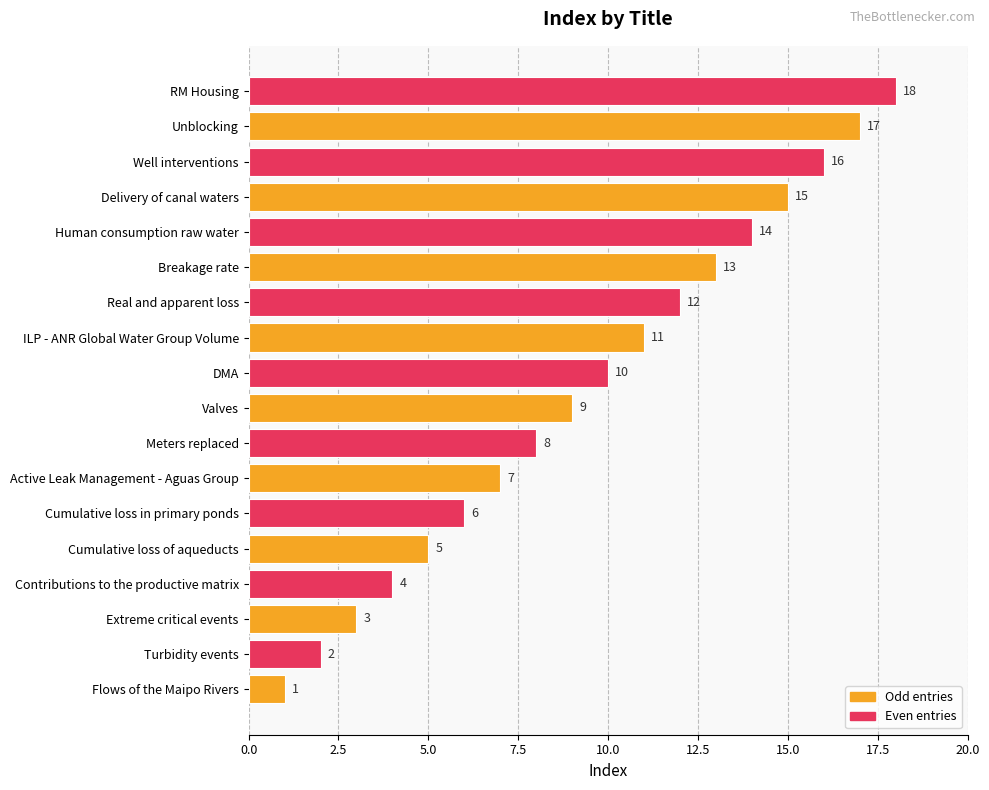

Rank the categories by value from highest to lowest.

RM Housing, Unblocking, Well interventions, Delivery of canal waters, Human consumption raw water, Breakage rate, Real and apparent loss, ILP - ANR Global Water Group Volume, DMA, Valves, Meters replaced, Active Leak Management - Aguas Group, Cumulative loss in primary ponds, Cumulative loss of aqueducts, Contributions to the productive matrix, Extreme critical events, Turbidity events, Flows of the Maipo Rivers